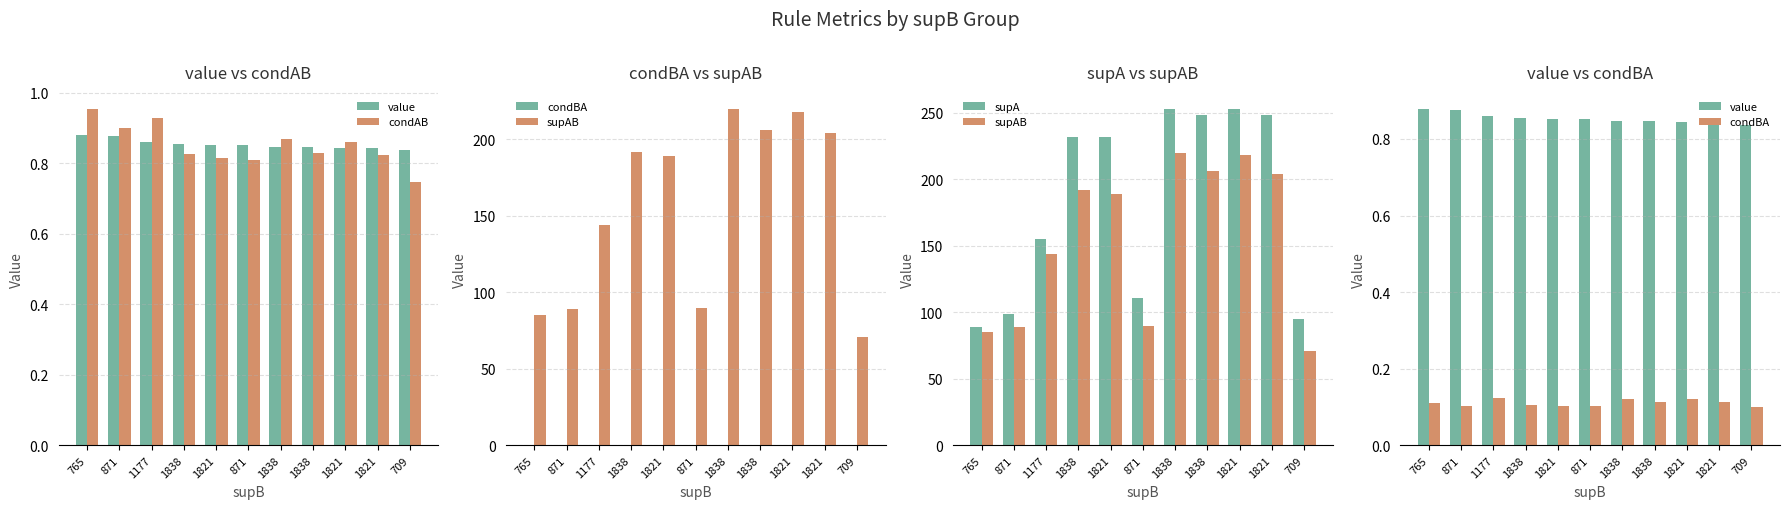

What is the sum of the supA values at 1177 and 1821?

403.0